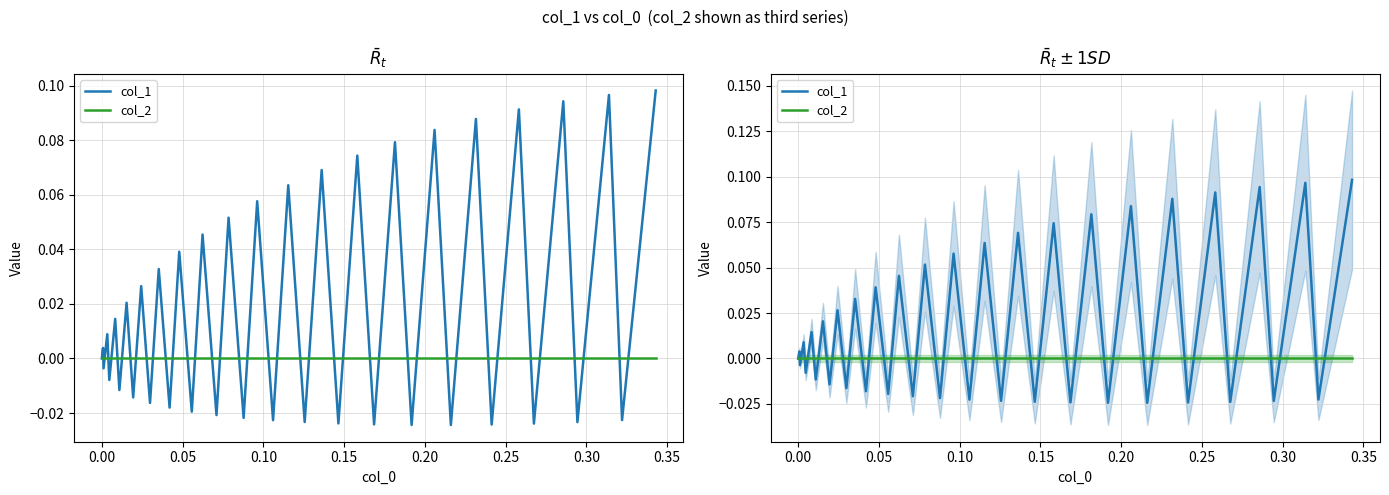

How many data points in col_1 are above 0?

20